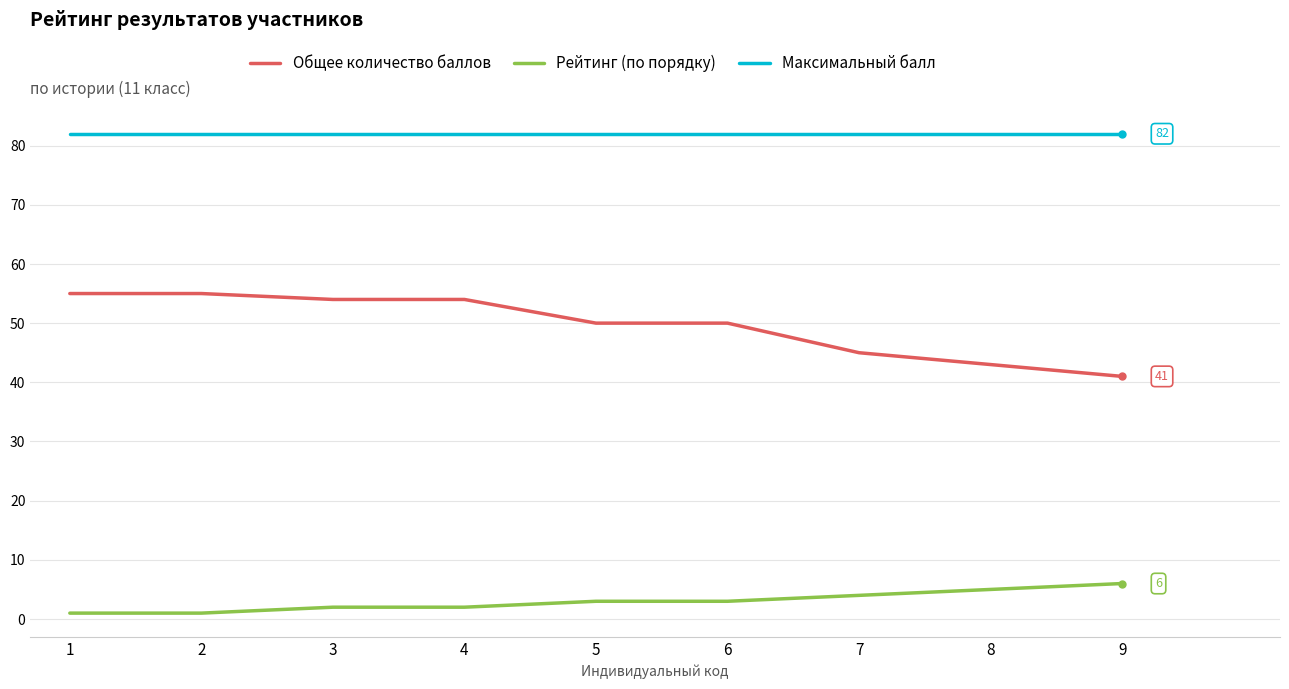

What is the average value of the Общее количество баллов series?

50